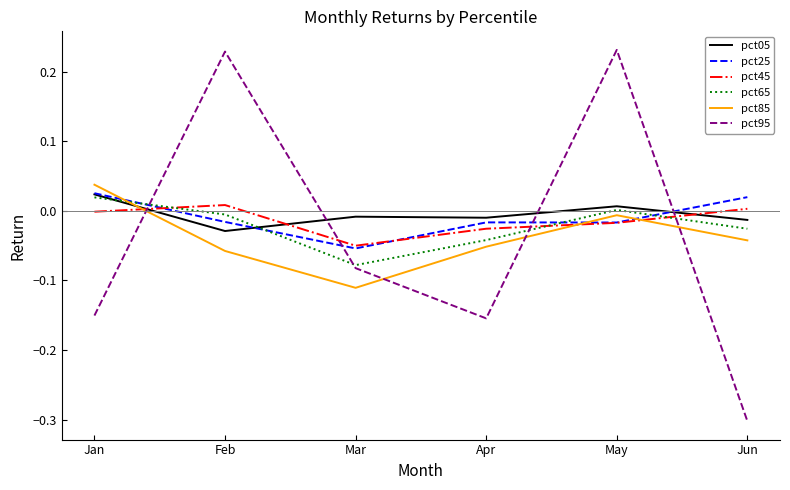

True or false: pct85 has more than 1 points higher than both neighbors.

False